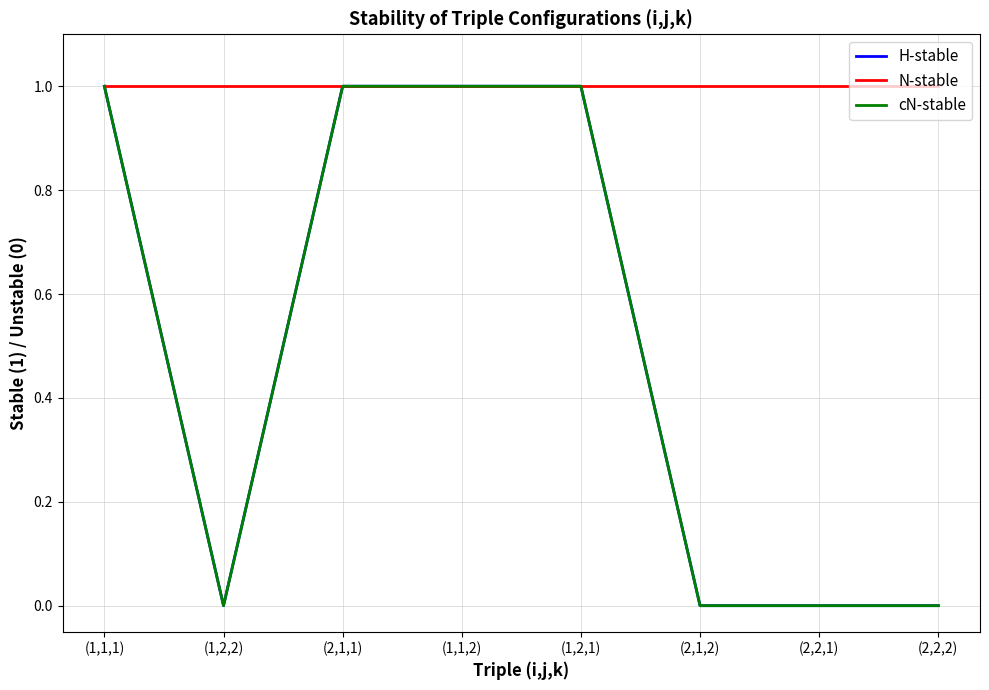

What are all the series names shown in the legend?

H-stable, N-stable, cN-stable